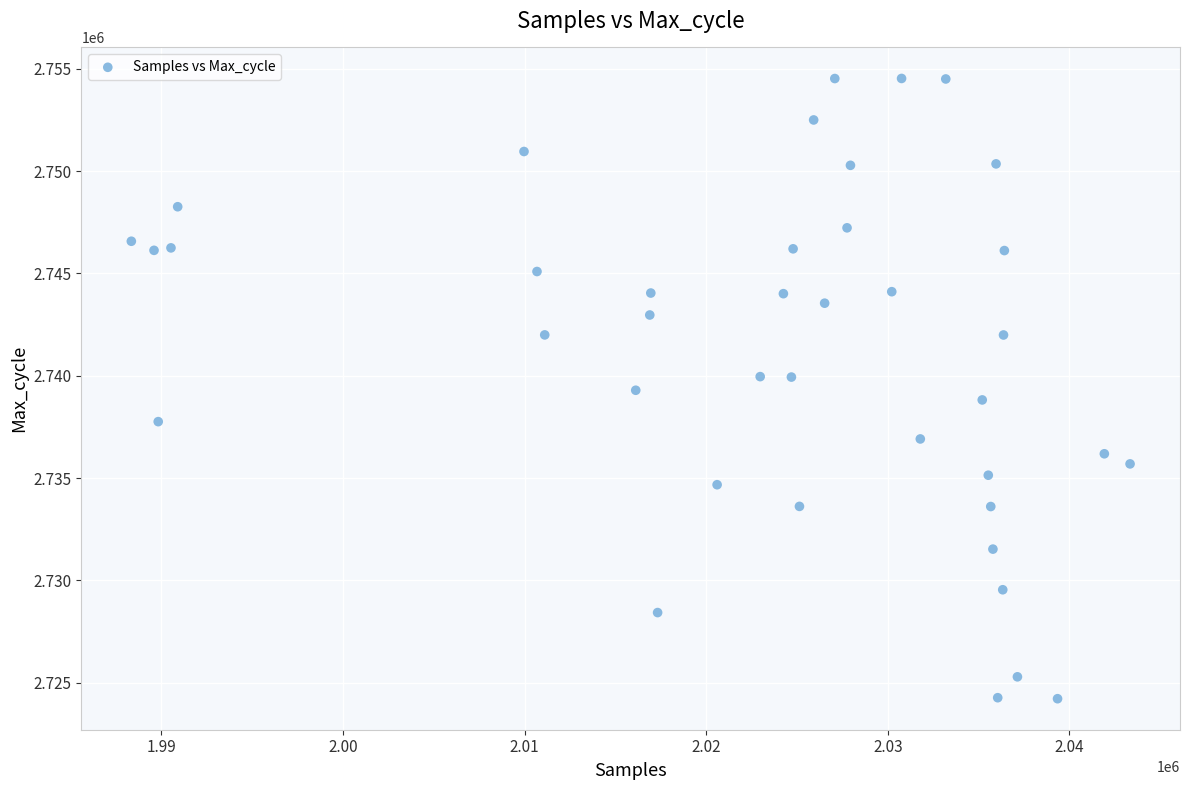

What is the range of Y values (max minus min)?

30313